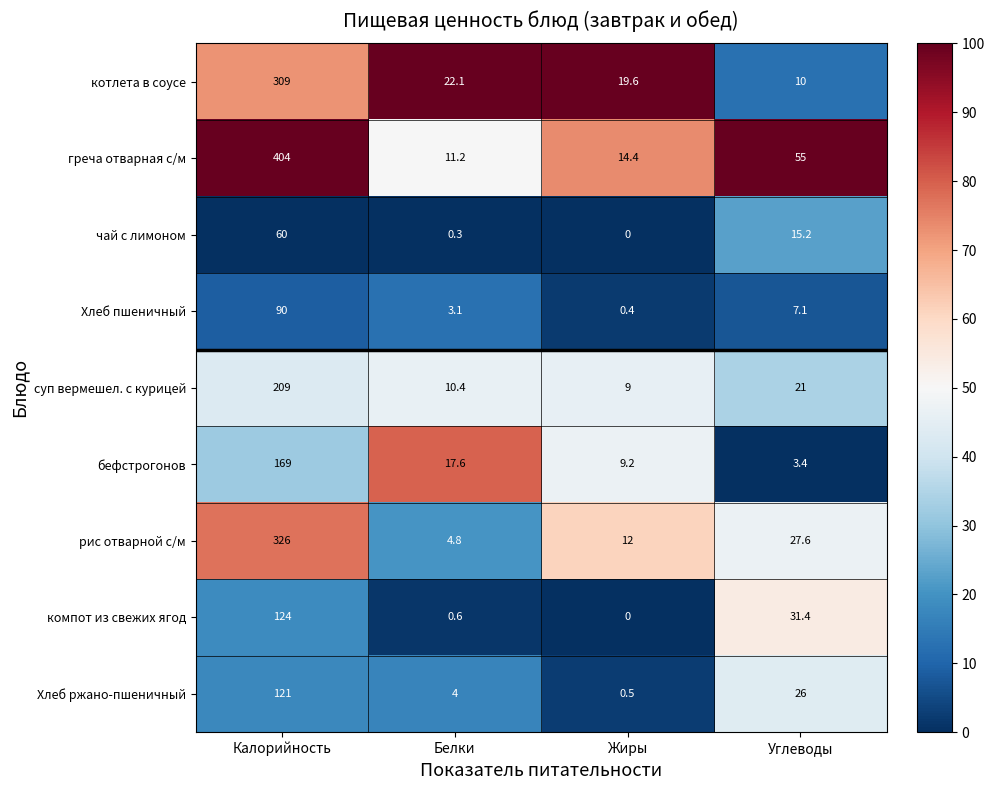

The суп вермешел. с курицей series shows 3.6 at Жиры. True or false?

False